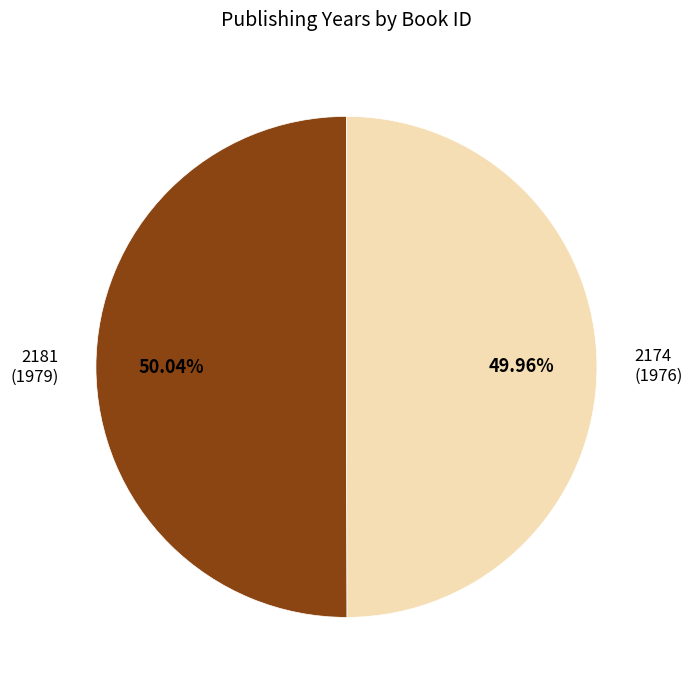

Count the number of slices in the pie.

2